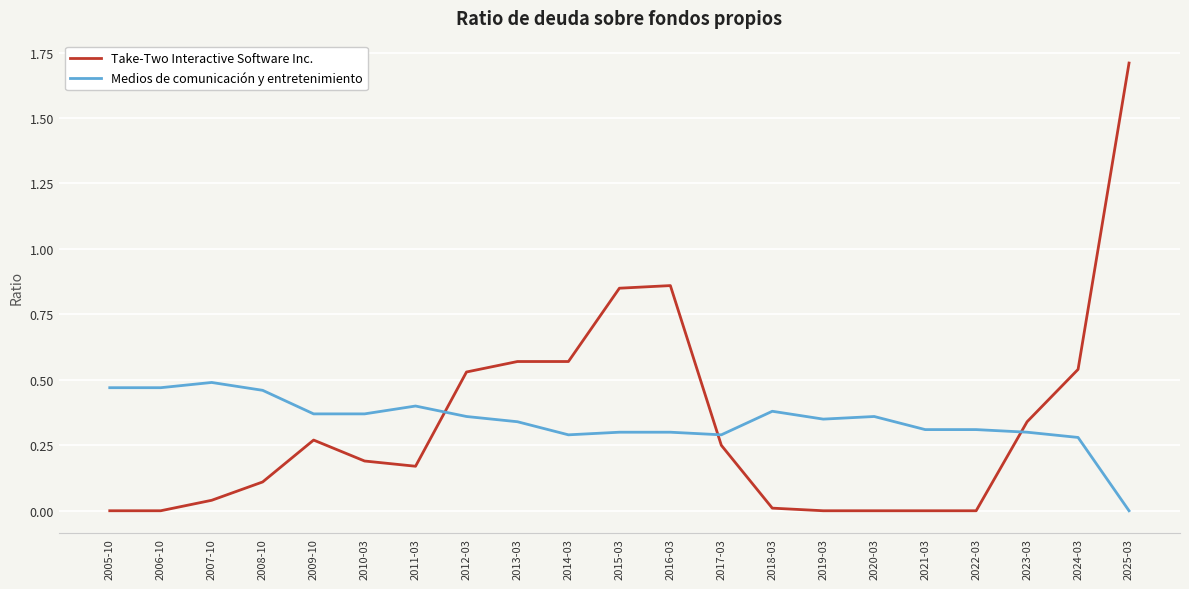

At which category is the sum across all series the highest?

2025-03